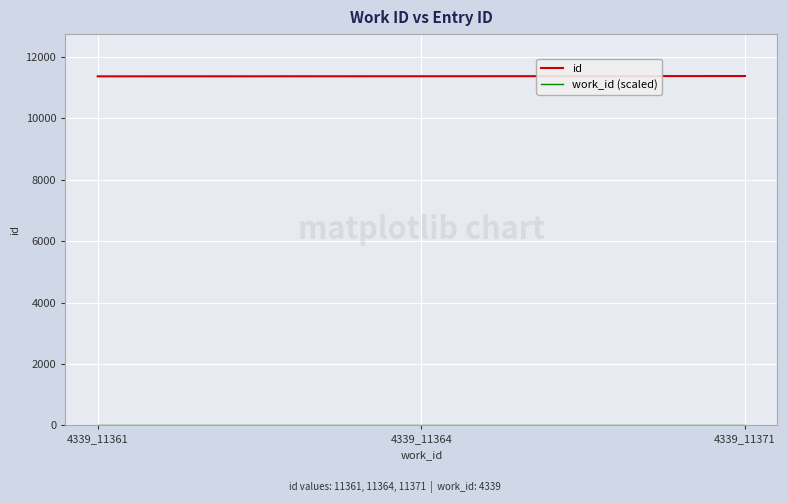

How many lines are shown in the chart?

2